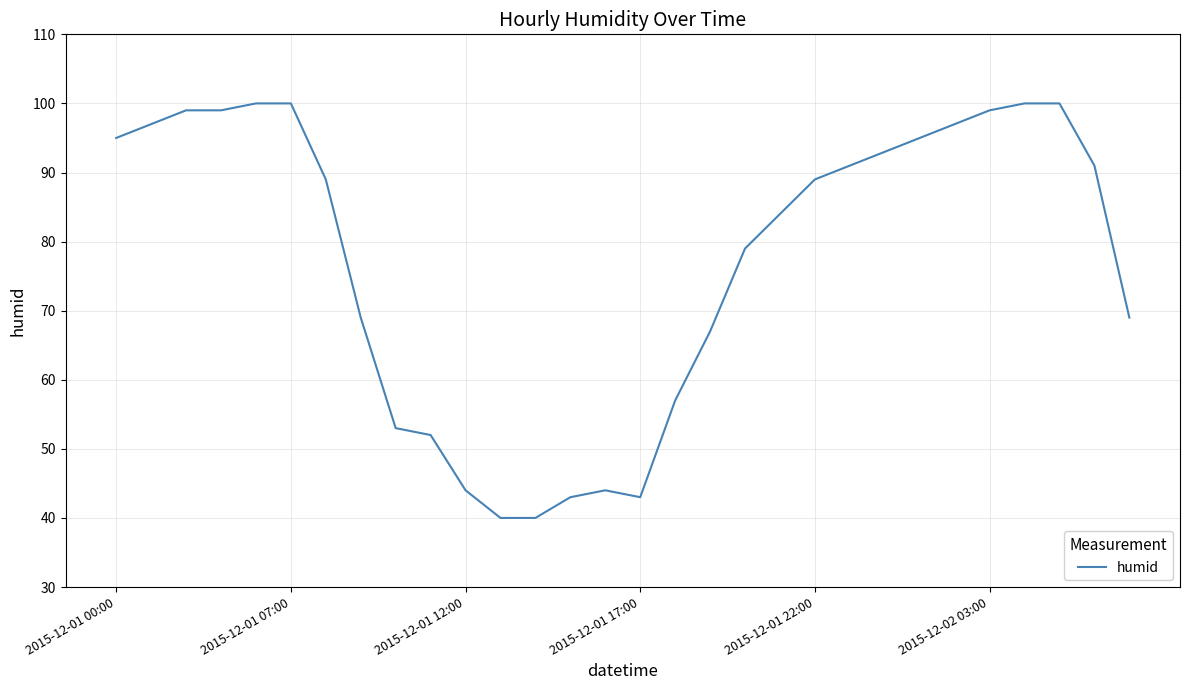

Count the number of categories in the chart.

30